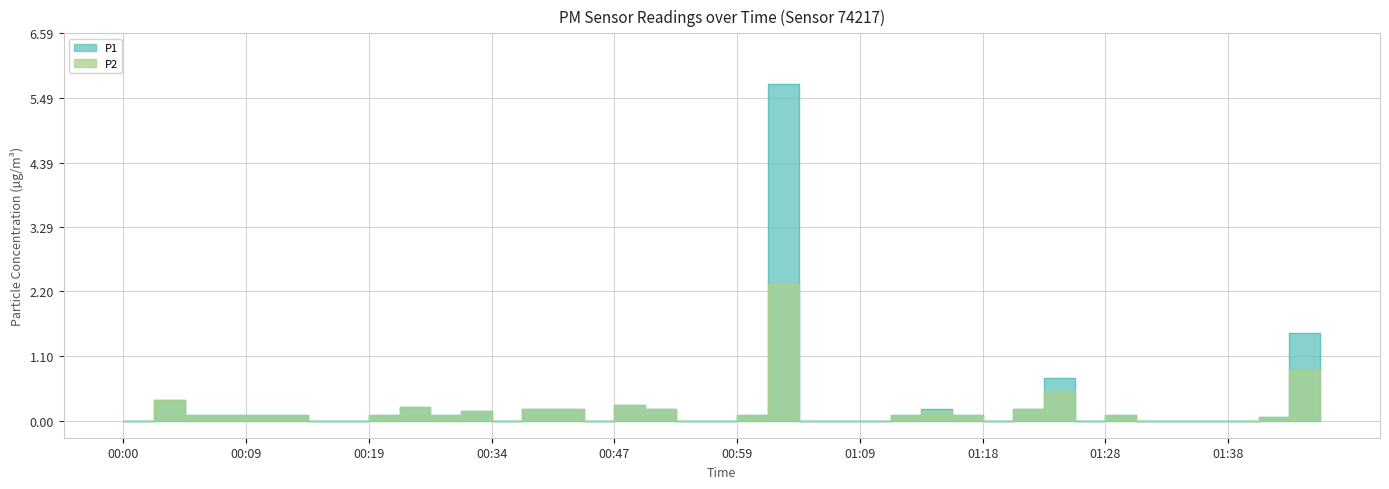

Reading left to right, transcribe all the data shown in this chart.

P1: 00:00=0.0	00:02=0.3	00:05=0.1	00:07=0.1	00:09=0.1	00:12=0.1	00:14=0.0	00:17=0.0	00:19=0.1	00:22=0.2	00:24=0.1	00:32=0.2	00:34=0.0	00:37=0.2	00:39=0.2	00:44=0.0	00:47=0.3	00:49=0.2	00:51=0.0	00:56=0.0	00:59=0.1	01:01=5.7	01:04=0.0	01:06=0.0	01:09=0.0	01:11=0.1	01:14=0.2	01:16=0.1	01:18=0.0	01:21=0.2	01:23=0.7	01:26=0.0	01:28=0.1	01:31=0.0	01:33=0.0	01:35=0.0	01:38=0.0	01:40=0.1	01:43=1.5	01:45=0.1
P2: 00:00=0.0	00:02=0.3	00:05=0.1	00:07=0.1	00:09=0.1	00:12=0.1	00:14=0.0	00:17=0.0	00:19=0.1	00:22=0.2	00:24=0.1	00:32=0.2	00:34=0.0	00:37=0.2	00:39=0.2	00:44=0.0	00:47=0.3	00:49=0.2	00:51=0.0	00:56=0.0	00:59=0.1	01:01=2.3	01:04=0.0	01:06=0.0	01:09=0.0	01:11=0.1	01:14=0.2	01:16=0.1	01:18=0.0	01:21=0.2	01:23=0.5	01:26=0.0	01:28=0.1	01:31=0.0	01:33=0.0	01:35=0.0	01:38=0.0	01:40=0.1	01:43=0.9	01:45=0.1